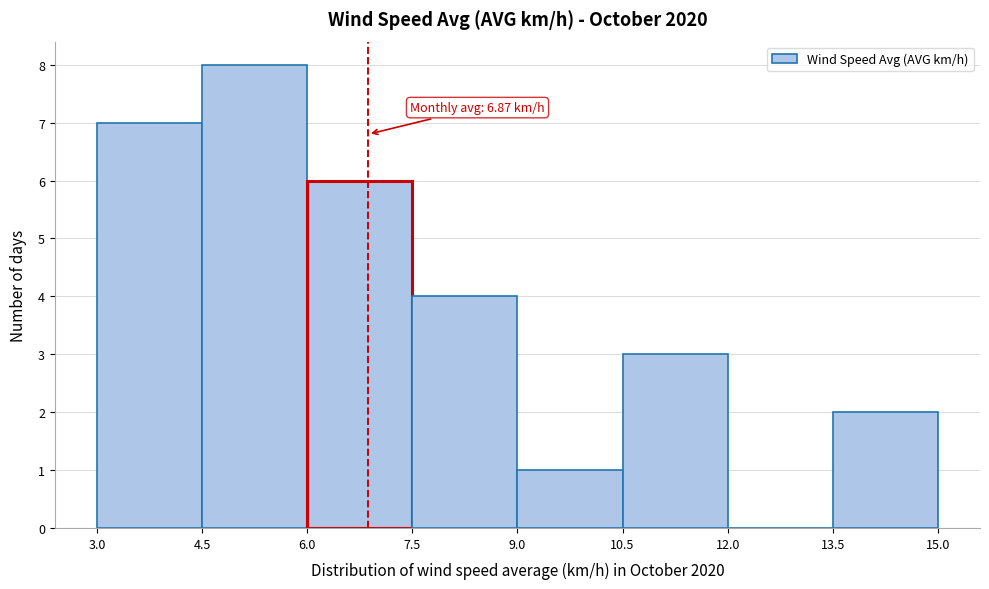

Over which range of the x-axis is the bar tallest?

4.5 to 6.0